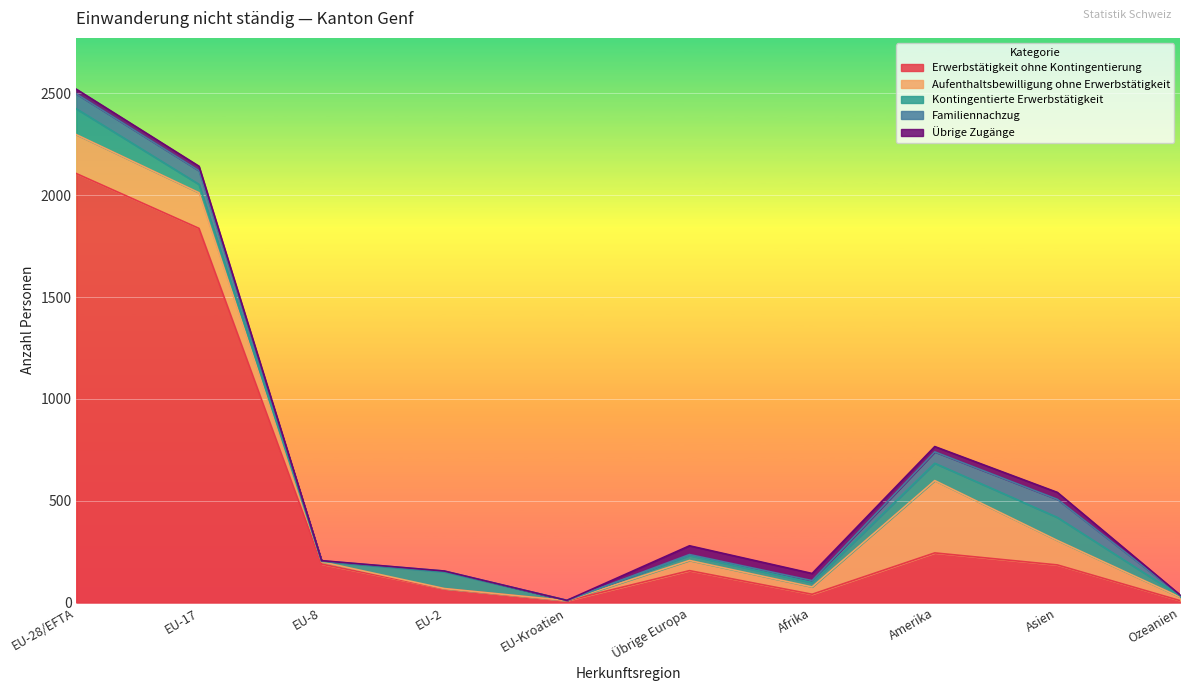

At how many categories does at least one series exceed 2085?

1